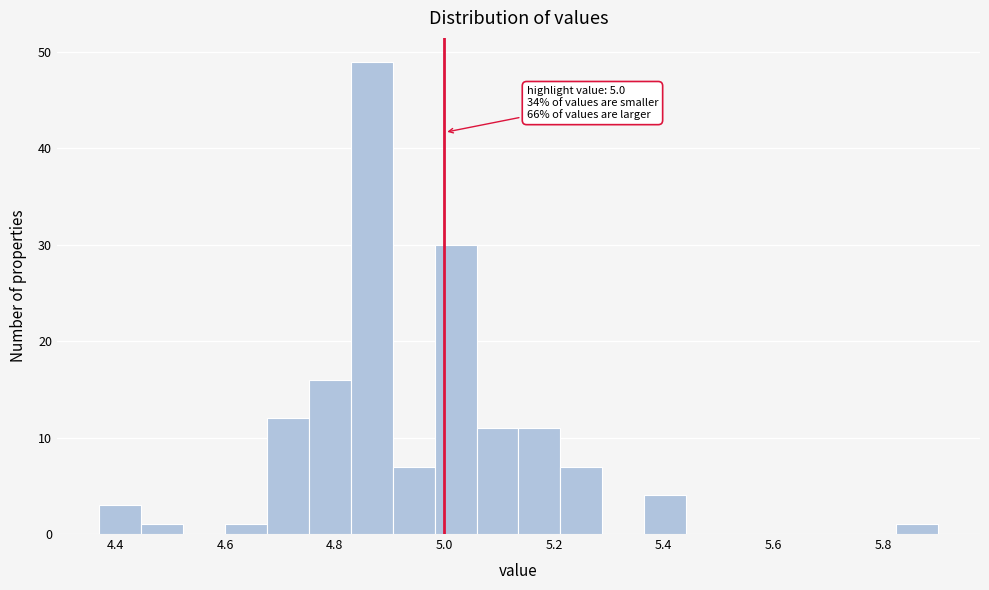

Around what value on the x-axis is the tallest bar? Give the approximate position of its centre, as read against the axis.

4.86